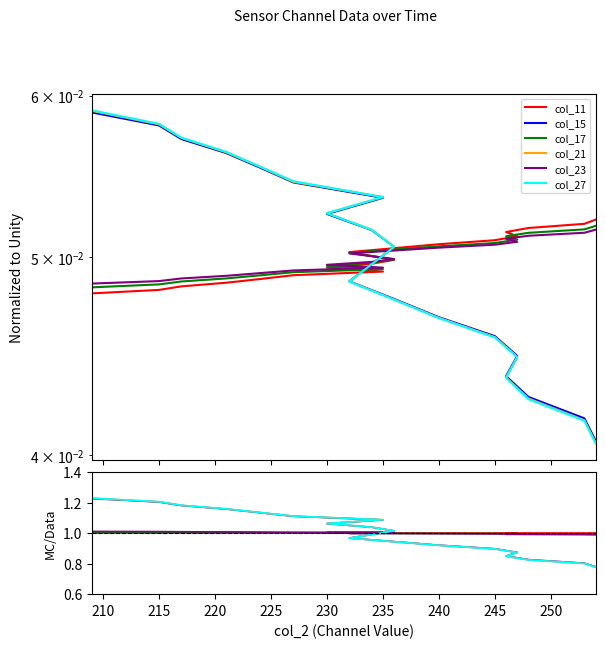

List the series in order of their peak value, lowest first.

col_11, col_17, col_23, col_15, col_21, col_27